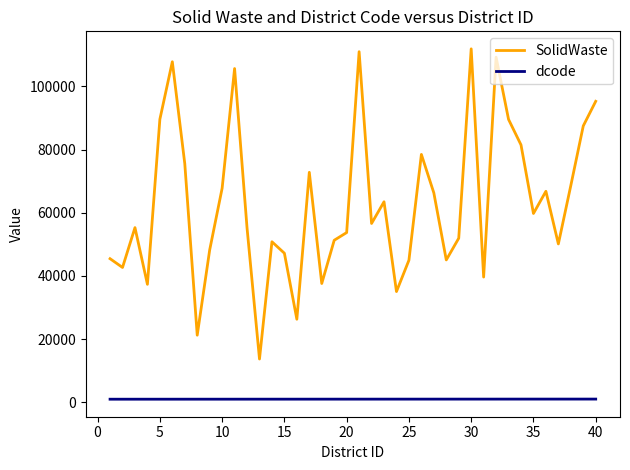

True or false: SolidWaste has more than 1 interior local peaks.

True